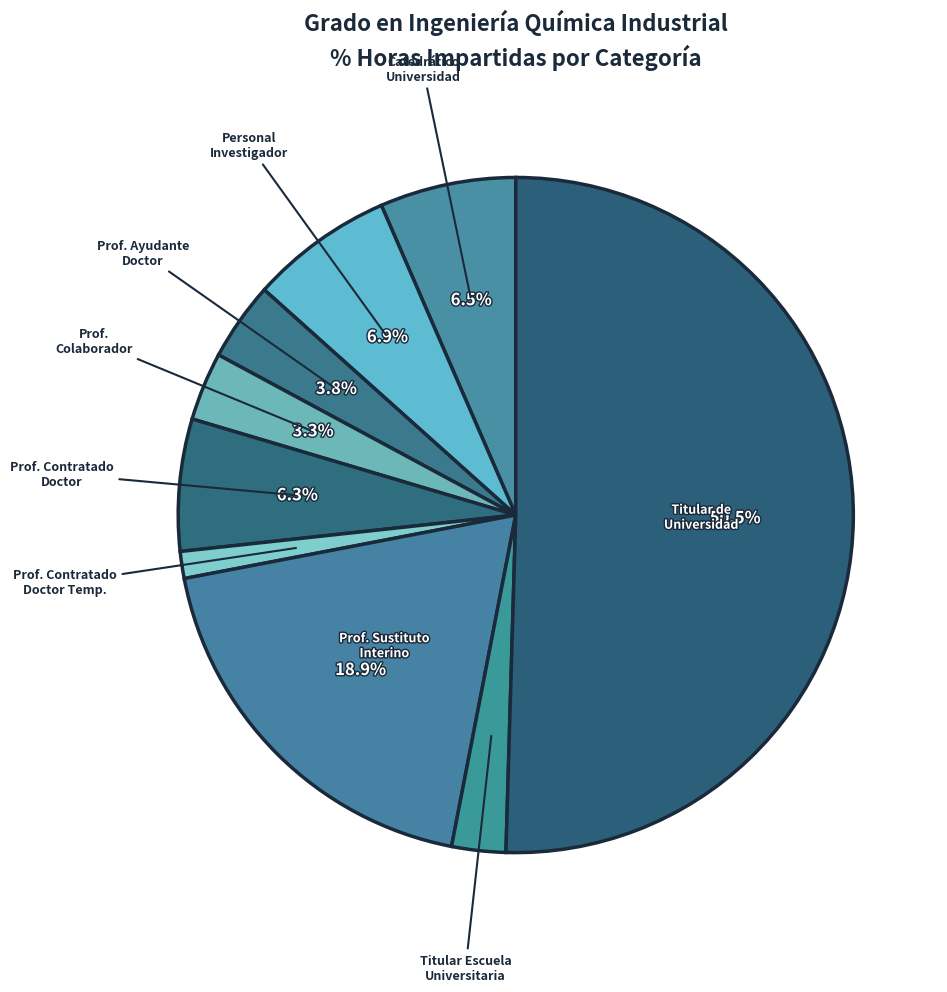

What is the largest slice in the pie chart?

Titular de Universidad